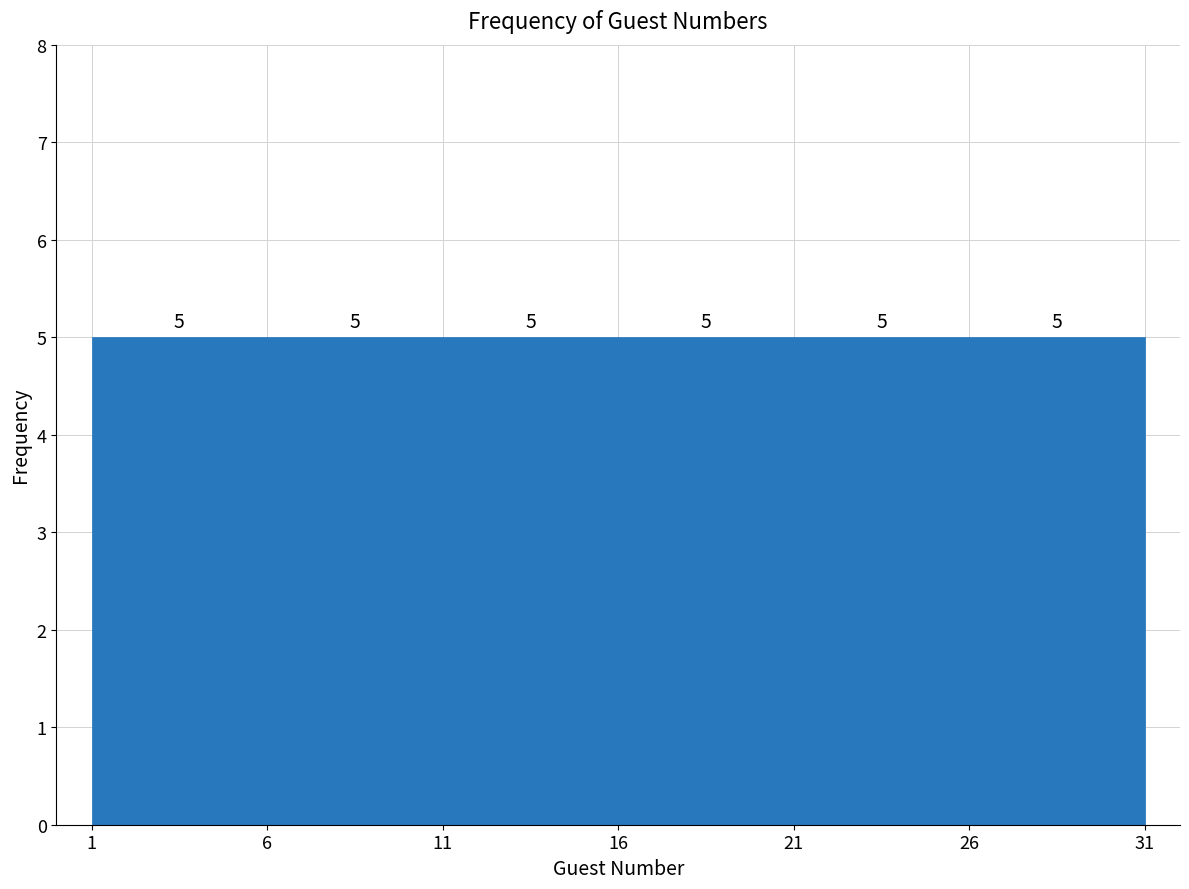

Reading left to right, transcribe this chart: for each bar, give the range it covers on the x-axis and its height.

1 to 6: 5
6 to 11: 5
11 to 16: 5
16 to 21: 5
21 to 26: 5
26 to 31: 5